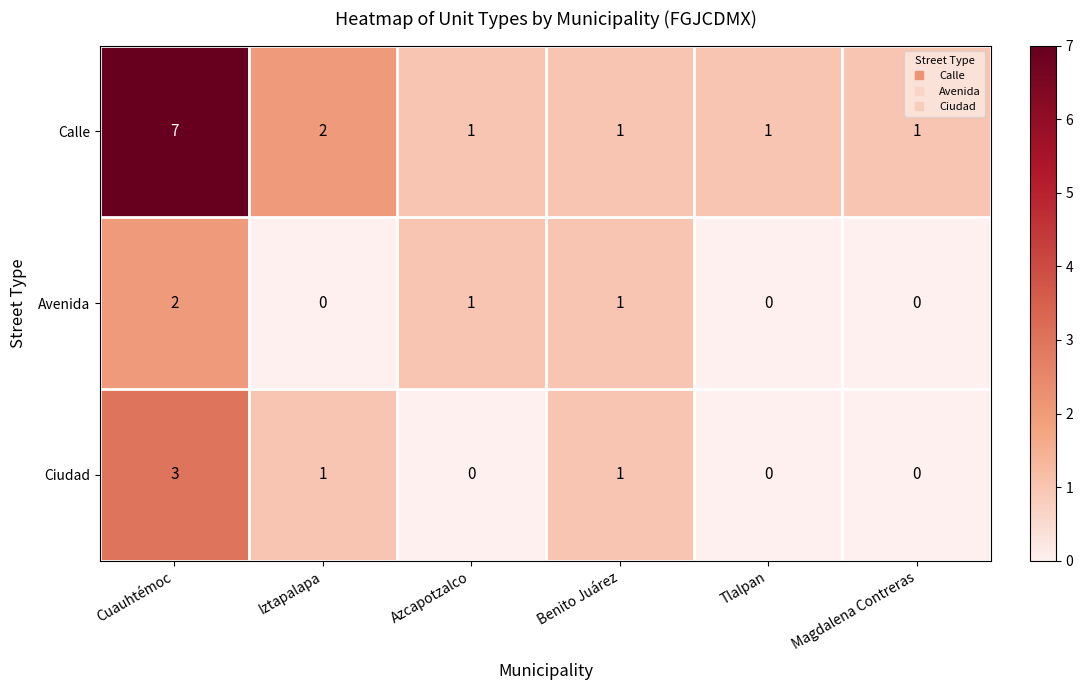

Is it true that Avenida equals 0 at Iztapalapa?

True